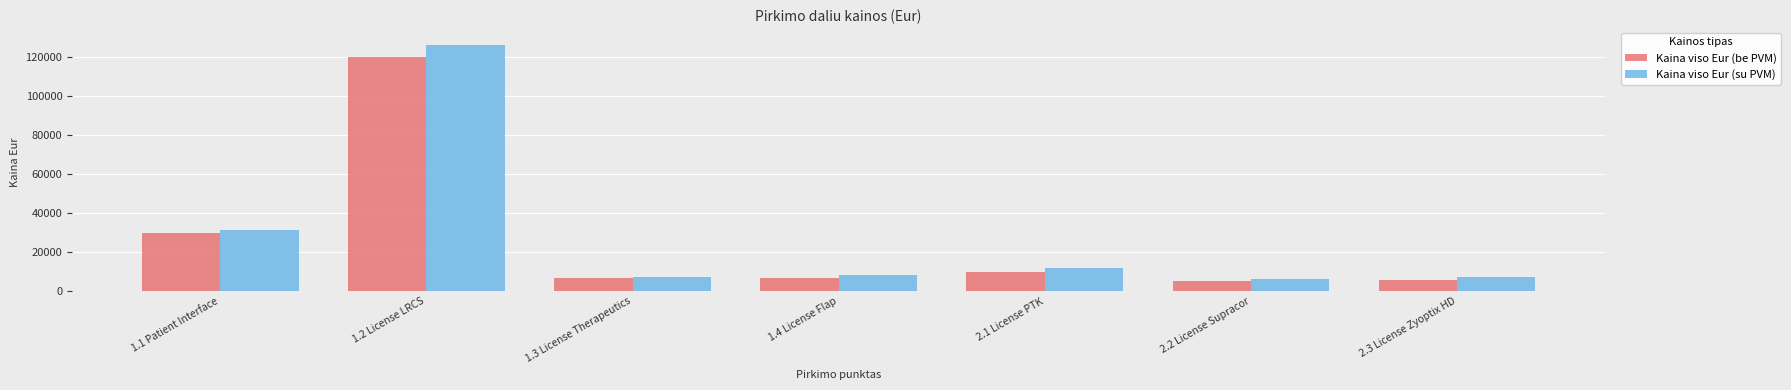

How many bars are there in total?

14